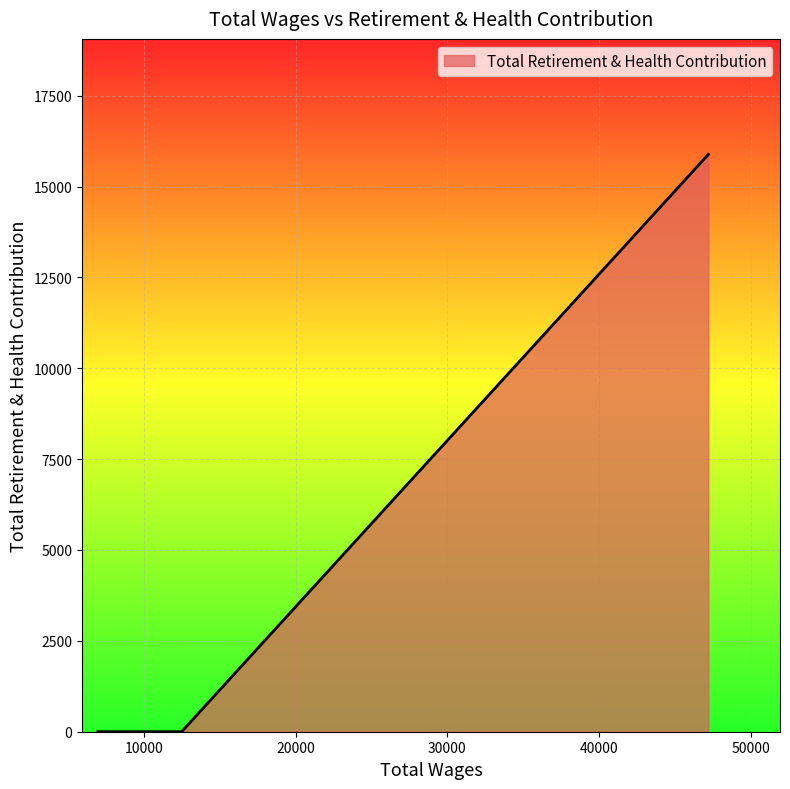

What is the greatest value displayed?

15885